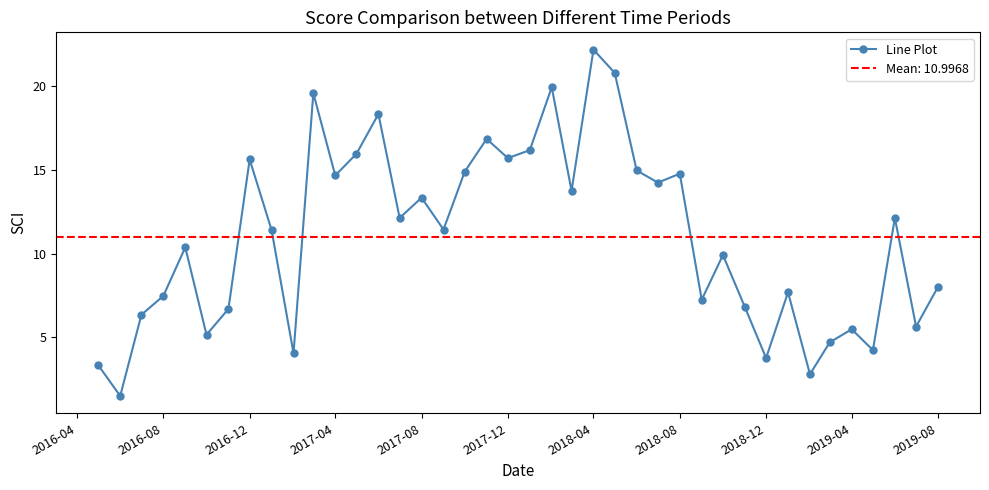

What is the value of the 22nd point from the left?

19.9